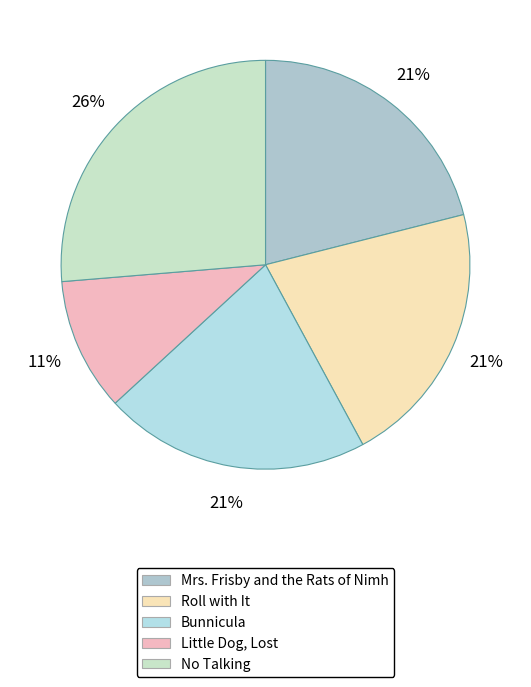

To the nearest percent, what percentage of the pie is Roll with It?

21%